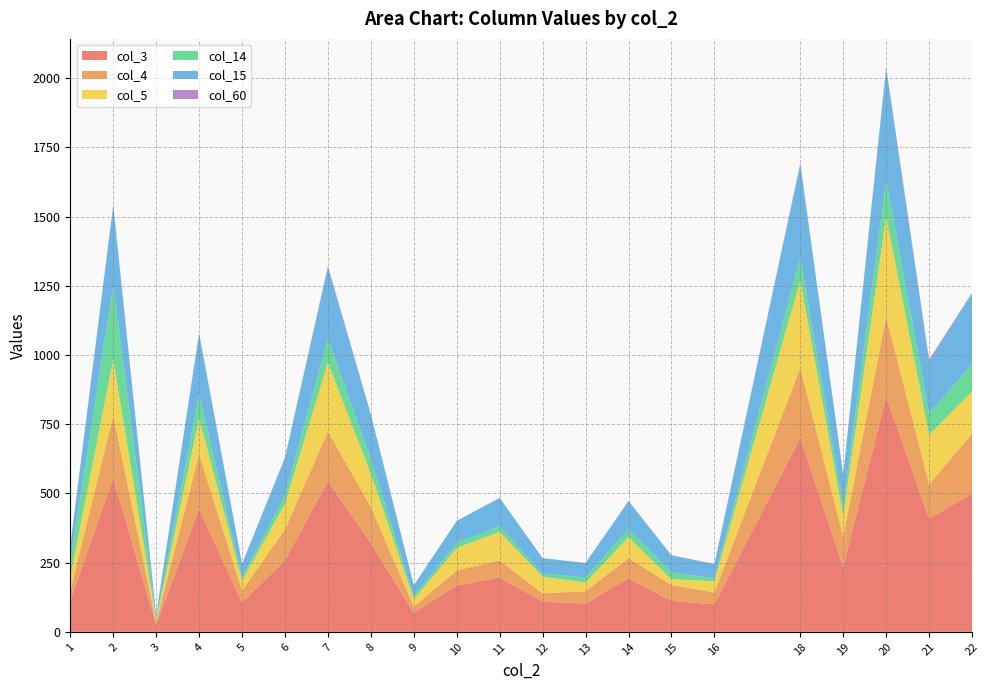

Reading right to left, what are all the values shown in this chart?

col_3: 22=499	21=409	20=849	19=234	18=700	16=99	15=112	14=193	13=102	12=109	11=196	10=167	9=69	8=320	7=544	6=259	5=106	4=444	3=26	2=555	1=113
col_4: 22=217	21=124	20=290	19=110	18=254	16=43	15=57	14=73	13=45	12=30	11=62	10=55	9=22	8=131	7=180	6=111	5=43	4=198	3=7	2=227	1=35
col_5: 22=153	21=179	20=362	19=75	18=315	16=41	15=21	14=76	13=31	12=60	11=103	10=81	9=27	8=120	7=249	6=93	5=36	4=129	3=9	2=203	1=50
col_14: 22=97	21=77	20=132	19=38	18=82	16=11	15=24	14=30	13=18	12=11	11=21	10=19	9=11	8=52	7=86	6=30	5=13	4=86	3=7	2=268	1=53
col_15: 22=258	21=187	20=402	19=111	18=338	16=51	15=62	14=99	13=52	12=56	11=101	10=79	9=39	8=162	7=257	6=135	5=47	4=221	3=12	2=287	1=60
col_60: 22=1	21=7	20=5	19=0	18=3	16=0	15=1	14=2	13=1	12=0	11=1	10=0	9=0	8=1	7=5	6=2	5=0	4=0	3=0	2=2	1=0